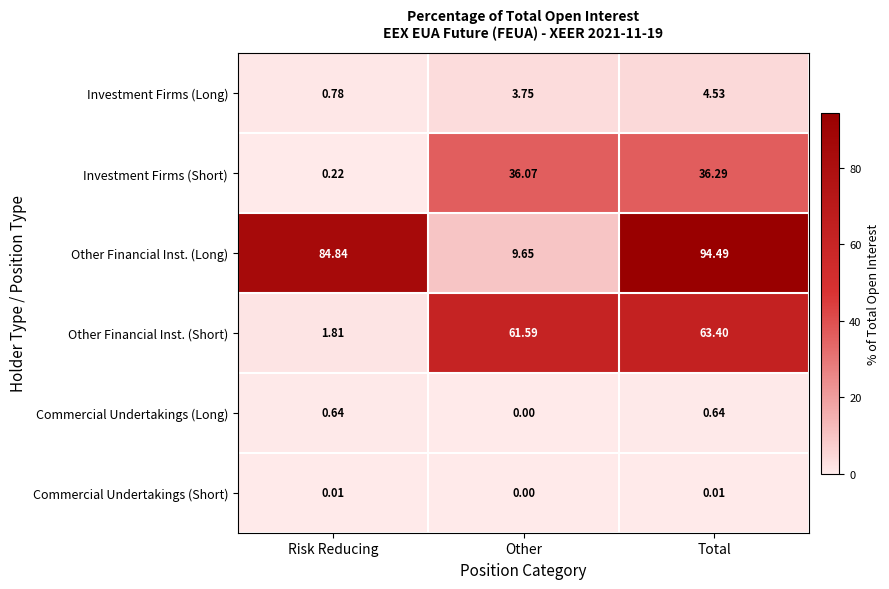

At which category does the chart reach its peak across all series?

Total